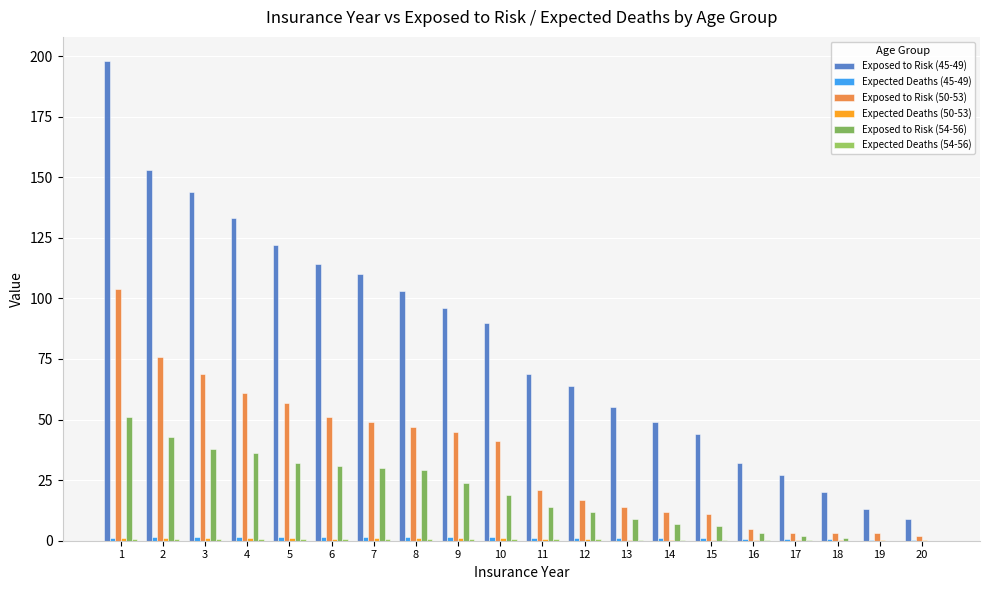

At which label is Exposed to Risk (50-53) closest to 53?

6